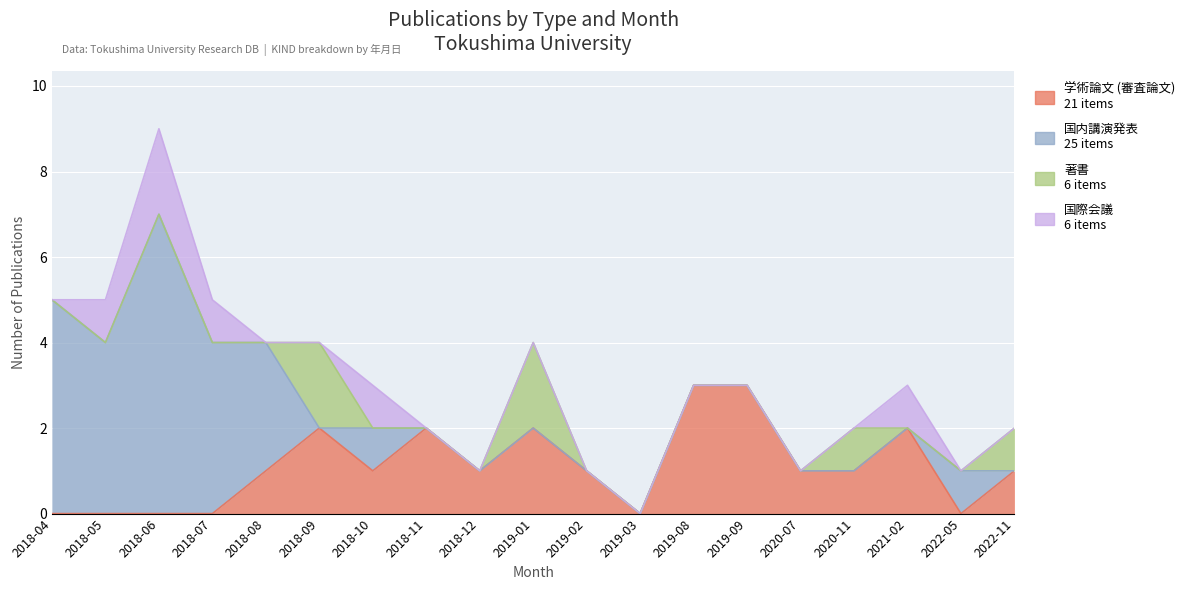

Is the value of 国内講演発表 at 2018-12 greater than the value of 国際会議 at 2021-02?

No